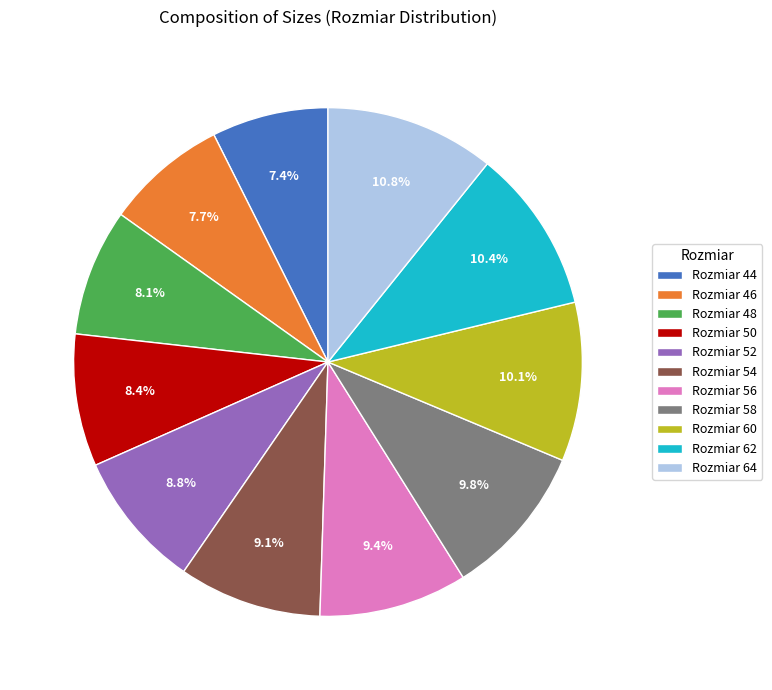

Is Rozmiar 62 the majority of the pie?

No